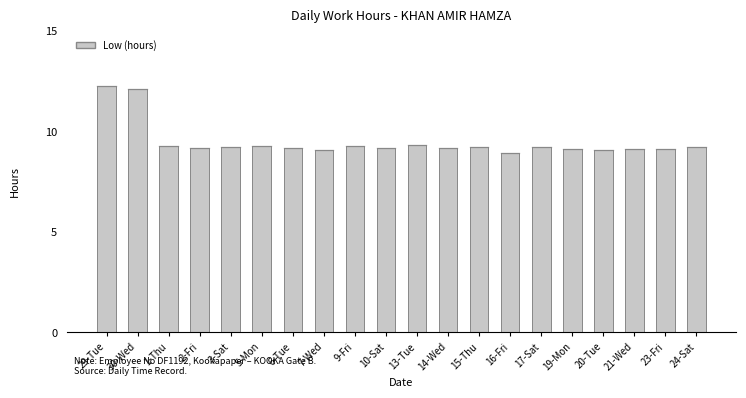

The value at 14-Wed is 9.2. True or false?

True